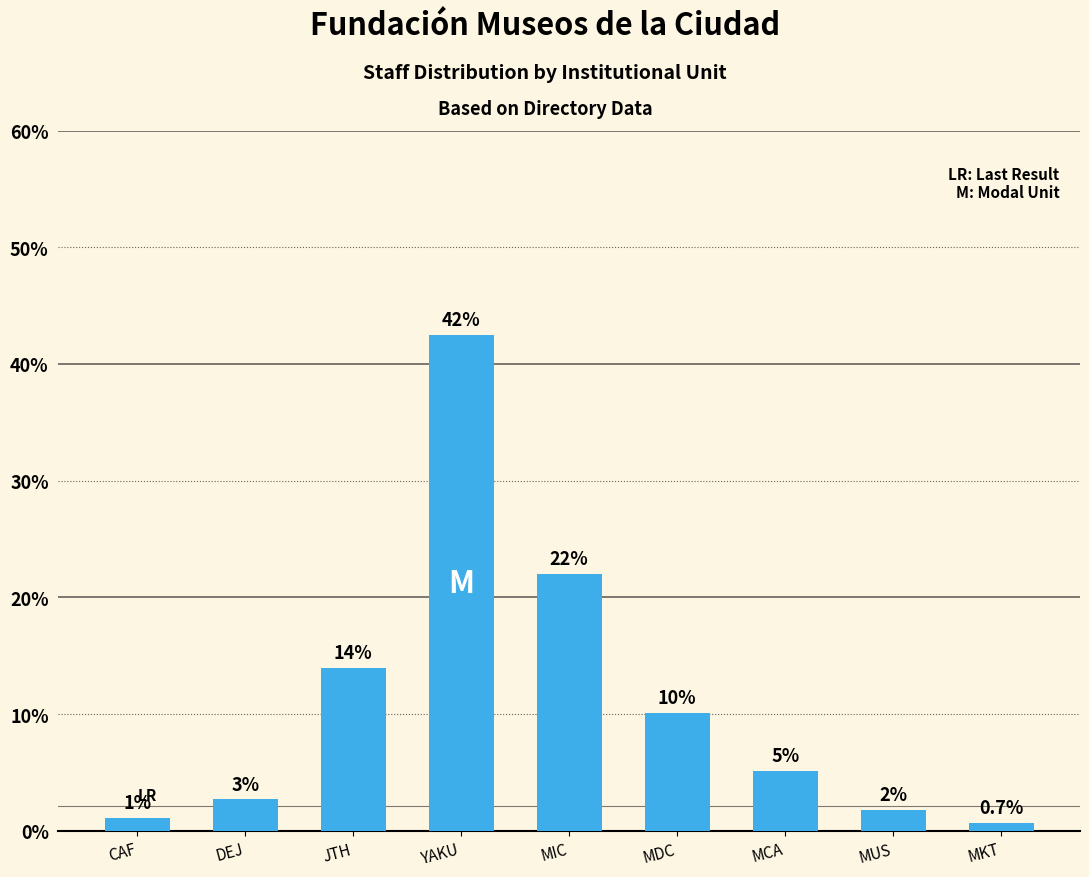

Are the bars horizontal?

No